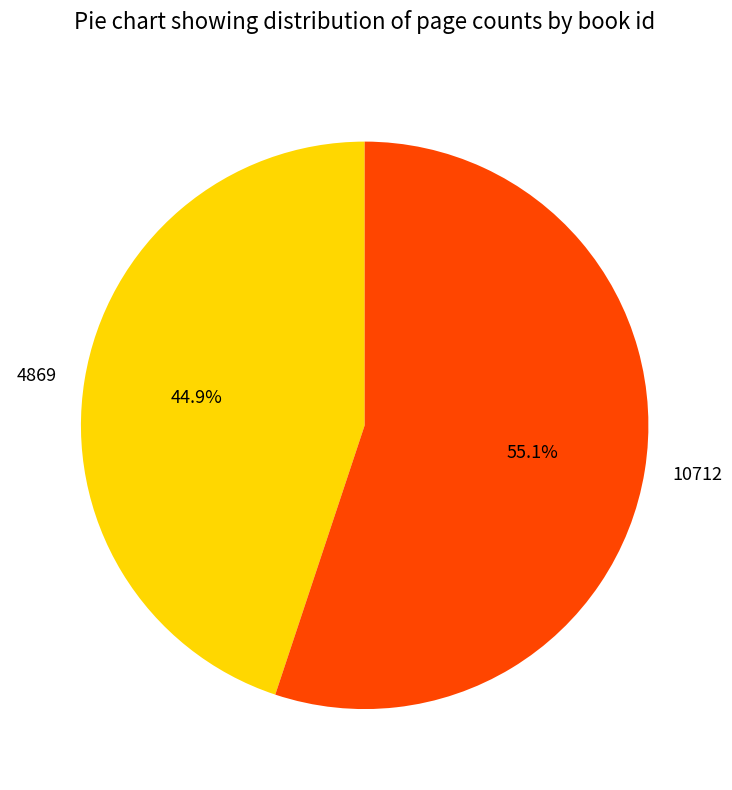

Rank the categories by value from lowest to highest.

4869, 10712